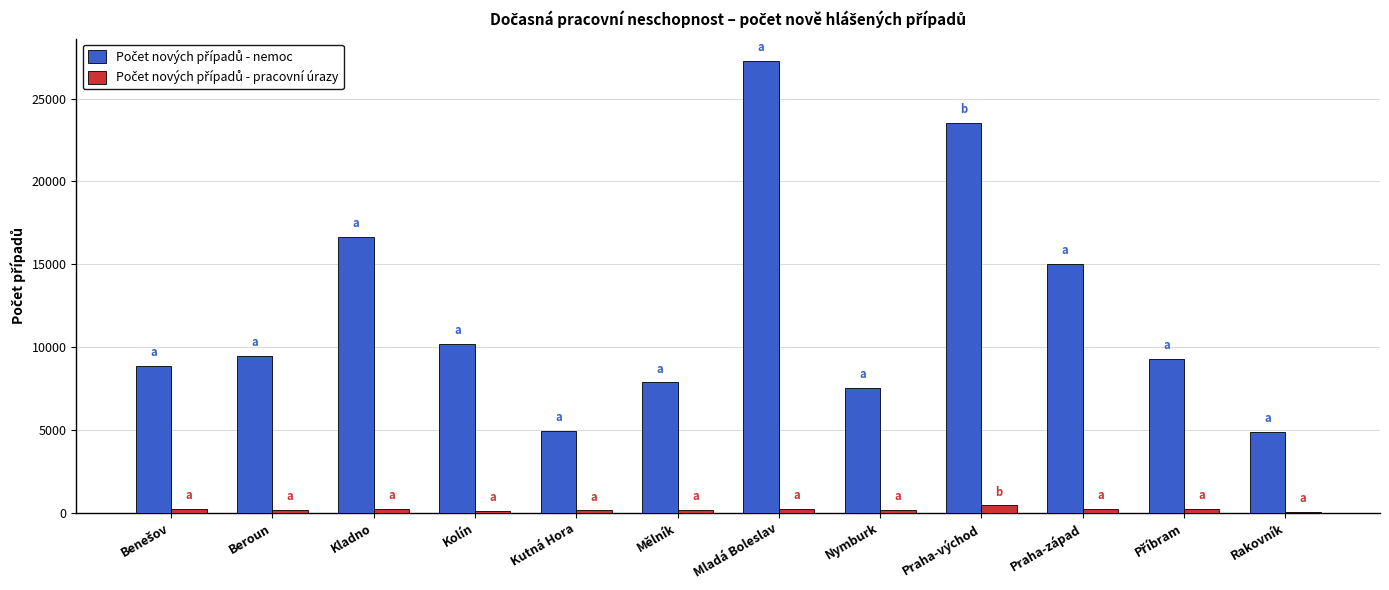

At which category is the sum across all series the highest?

Mladá Boleslav